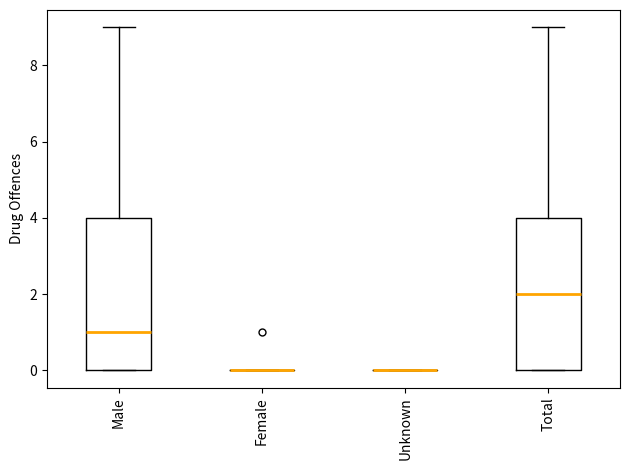

Reading left to right, transcribe this box plot: for each box, give where its median line is, the range the box spans, and where its two whiskers end, as read against the y-axis. The values are not printed on the chart, so give them approximately, as read against the axis.

Male: median 1, box 0 to 4, whiskers 0 to 9
Female: box collapsed to a line at 0, whiskers 0 to 0
Unknown: box collapsed to a line at 0, whiskers 0 to 0
Total: median 2, box 0 to 4, whiskers 0 to 9